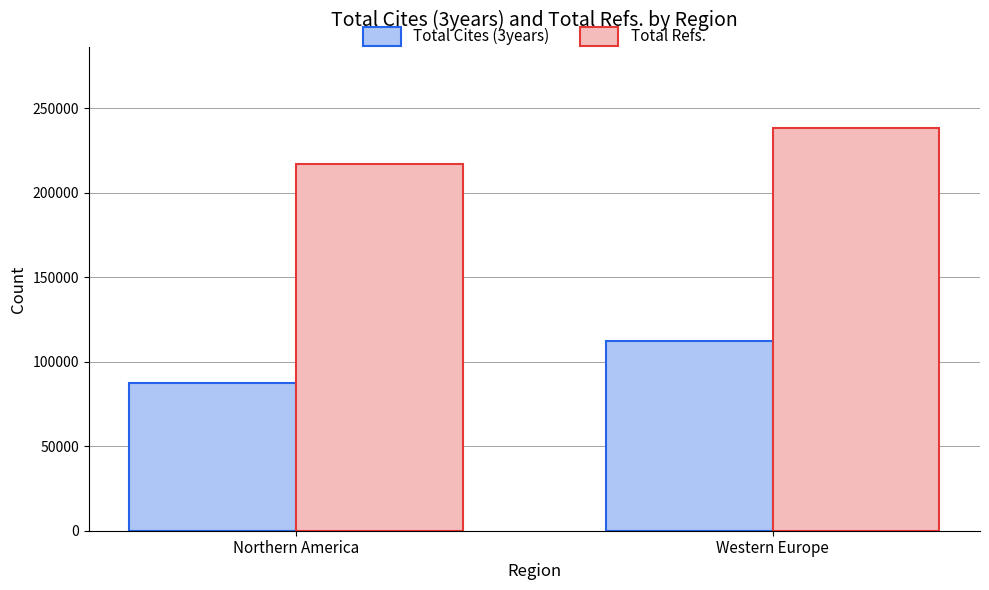

What is the sum of all Total Cites (3years) values?

200081